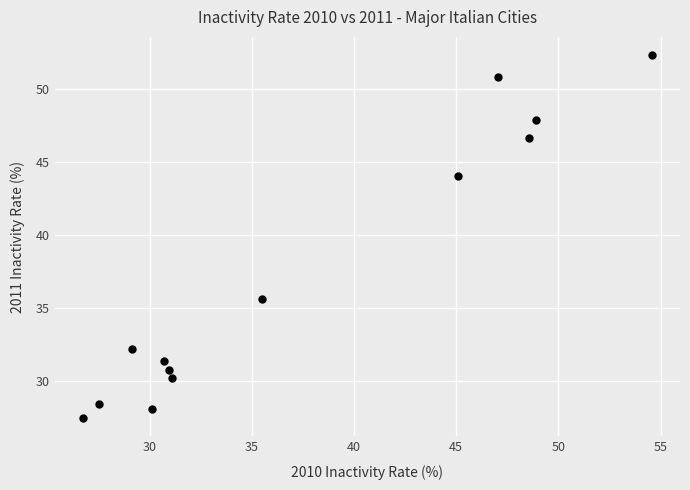

What Y value in the scatter plot is closest to 39?

35.7